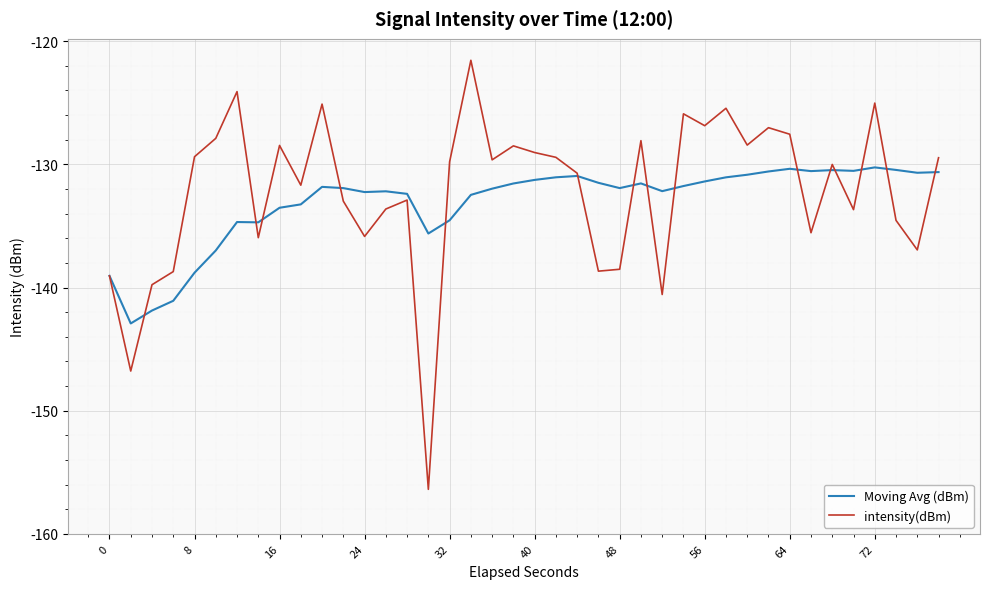

In Moving Avg (dBm), how many points are lower than both neighbors (excluding endpoints)?

9